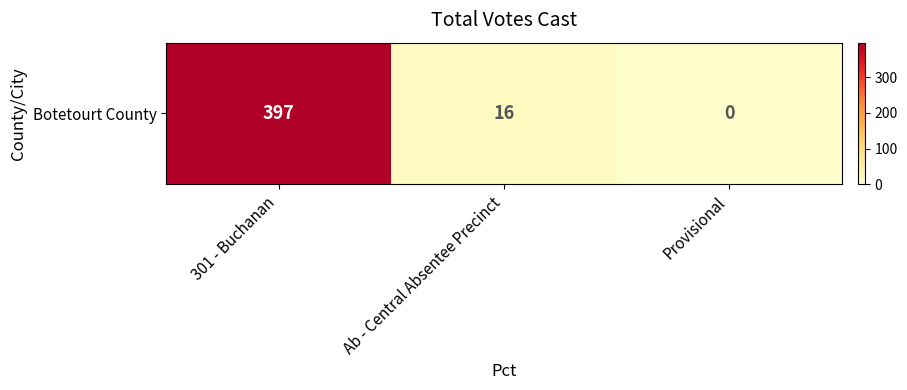

Reading left to right, list all the values displayed in this chart.

301 - Buchanan=397	Ab - Central Absentee Precinct=16	Provisional=0